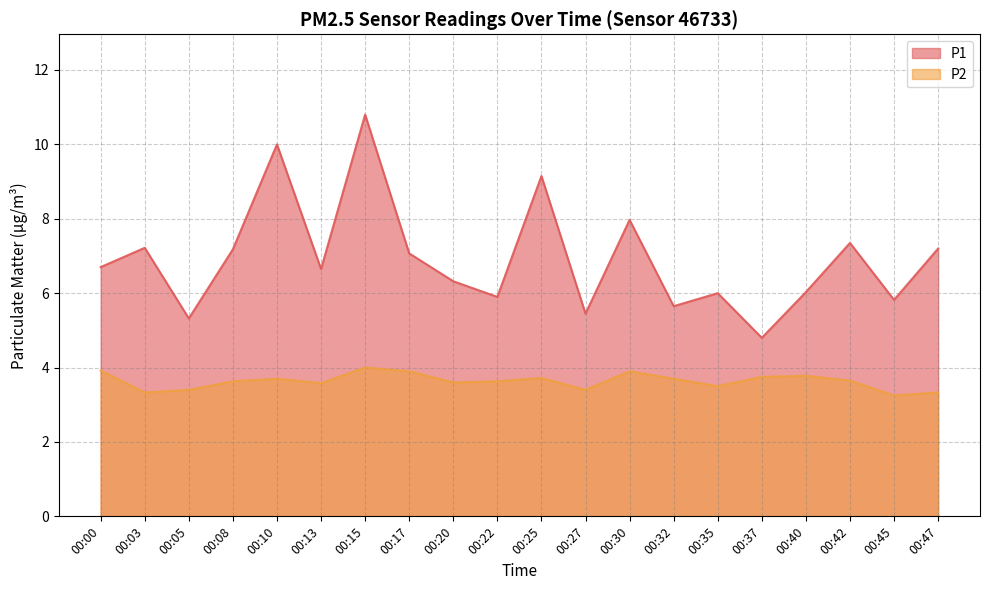

Count the number of categories in the chart.

20